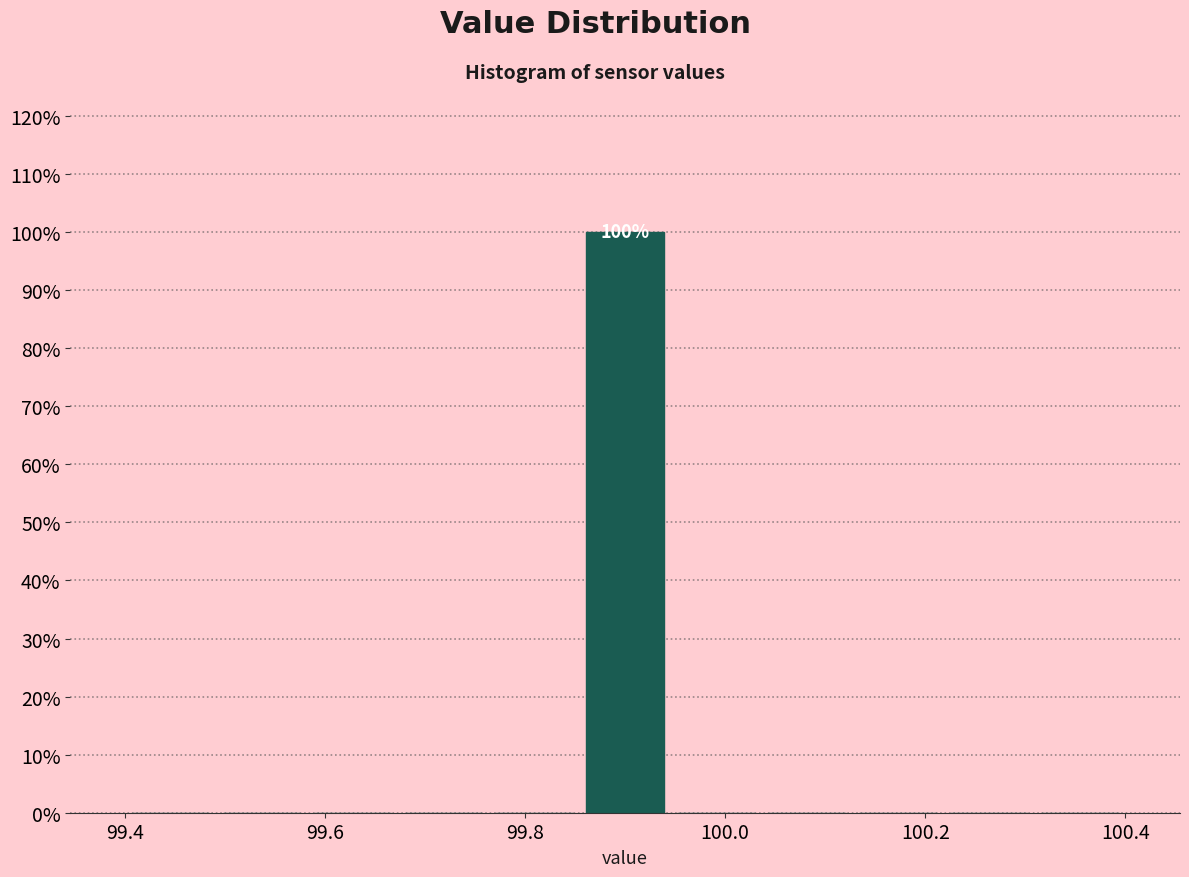

Which range on the x-axis has the tallest bar?

99.86 to 99.94